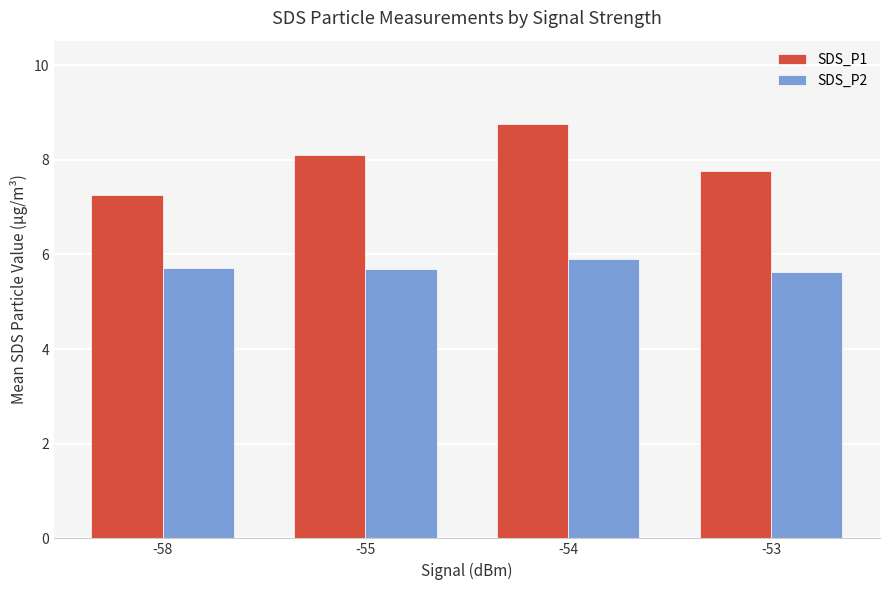

Is the value of SDS_P2 at -58 greater than the value of SDS_P1 at -54?

No